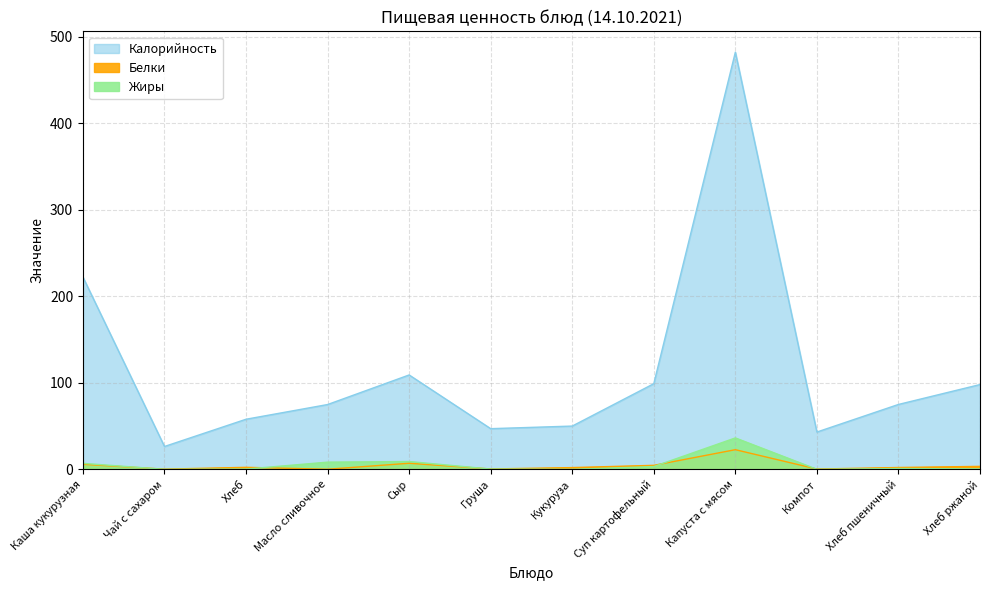

Reading left to right, extract all data points from this chart.

Калорийность: 222.3	26.4	57.9	74.9	109.1	47.0	50.0	99.0	482.3	43.1	75.0	98.0
Белки: 5.8	0.2	2.3	0.1	7.0	0.4	2.0	4.6	22.7	0.3	2.1	3.4
Жиры: 6.9	0.0	0.3	8.3	9.0	0.3	0.0	3.2	36.3	0.0	0.9	0.5